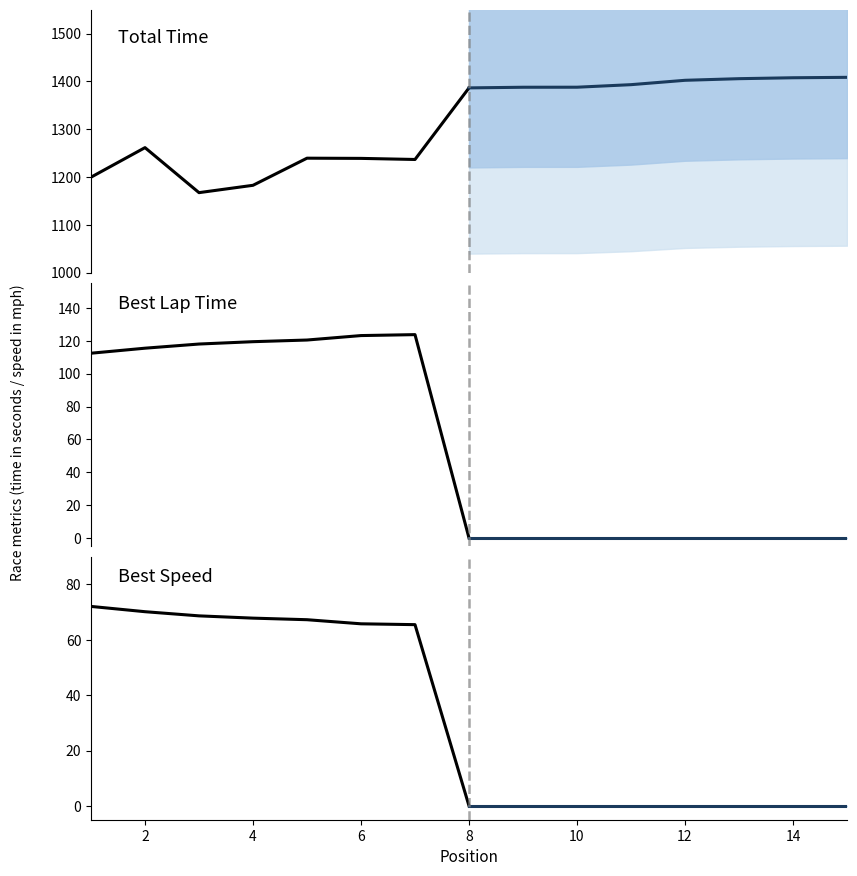

True or false: Best Speed (historical) has a value of 45.9 at 4.

False